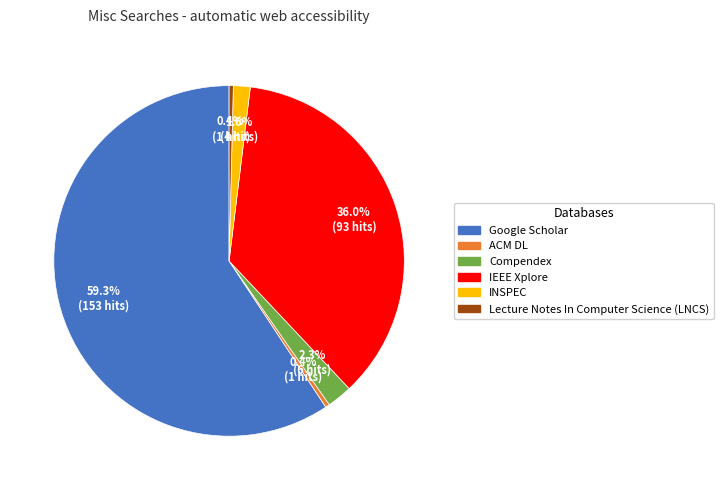

How much of the chart is everything except Google Scholar?

40.7%